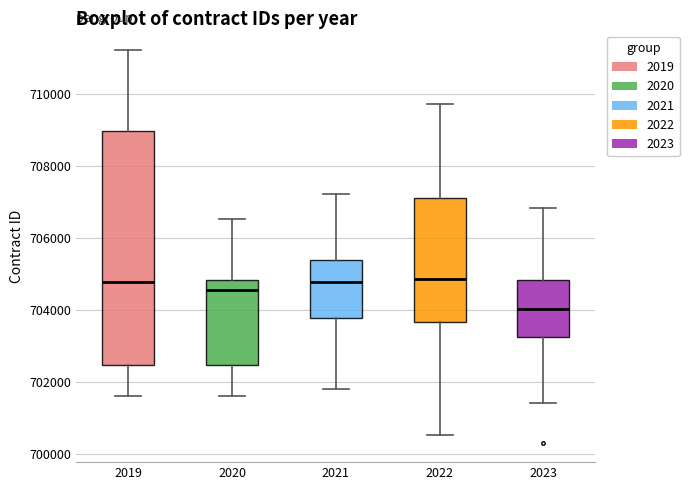

Reading left to right, transcribe this box plot: for each box, give where its median line is, the range the box spans, and where its two whiskers end, as read against the y-axis. The values are not printed on the chart, so give them approximately, as read against the axis.

2019: median 704800, box 702400 to 709000, whiskers 701600 to 711200
2020: median 704600, box 702400 to 704800, whiskers 701600 to 706600
2021: median 704800, box 703800 to 705400, whiskers 701800 to 707200
2022: median 704800, box 703600 to 707200, whiskers 700600 to 709800
2023: median 704000, box 703200 to 704800, whiskers 701400 to 706800